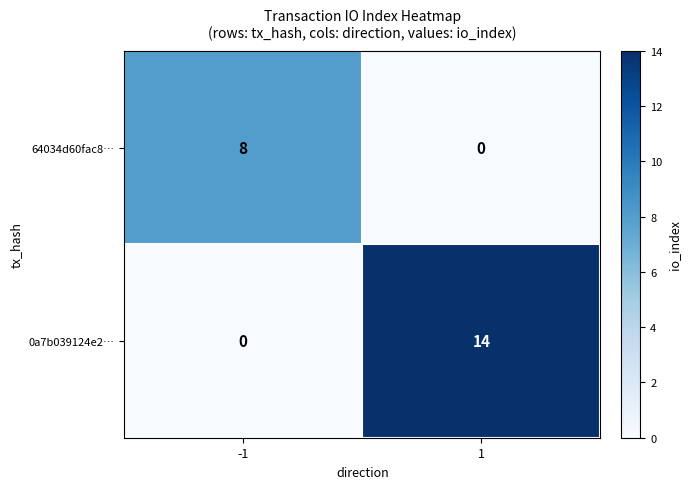

What is the sum of all 0a7b039124e2… values?

14